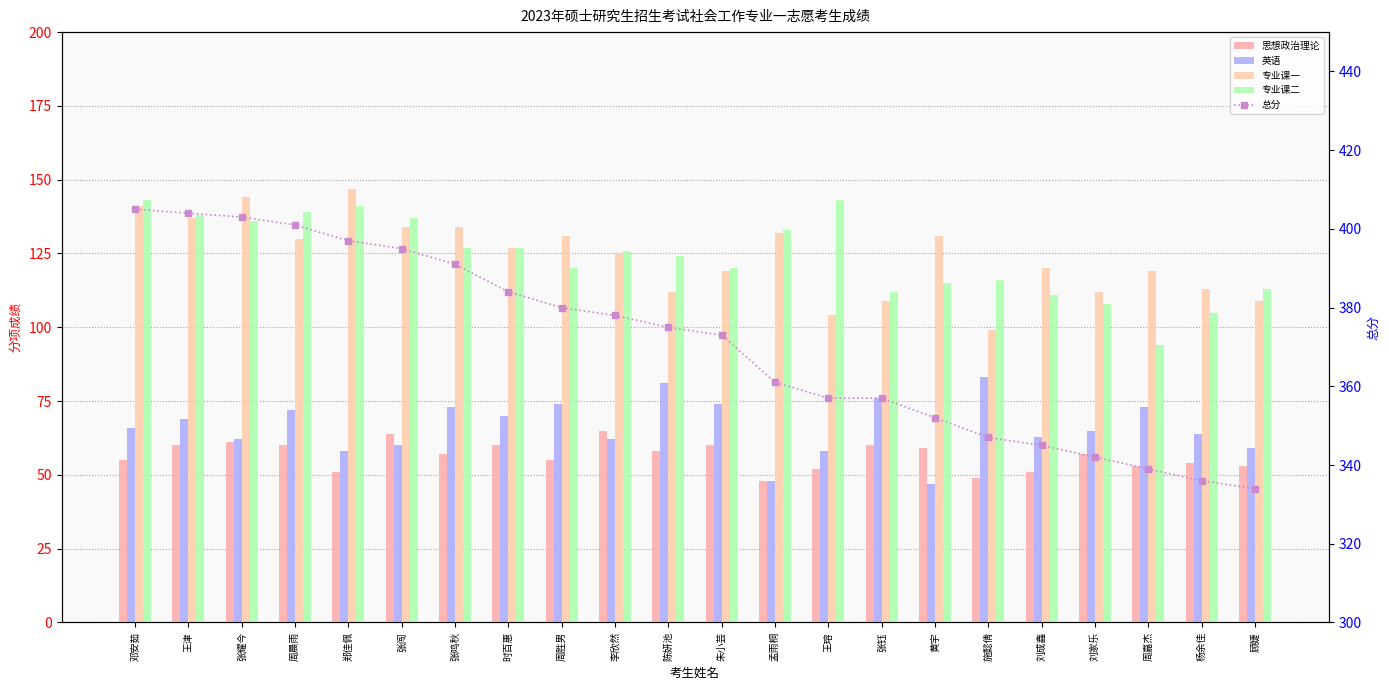

List the series in order of their peak value, lowest first.

思想政治理论, 英语, 专业课二, 专业课一, 总分